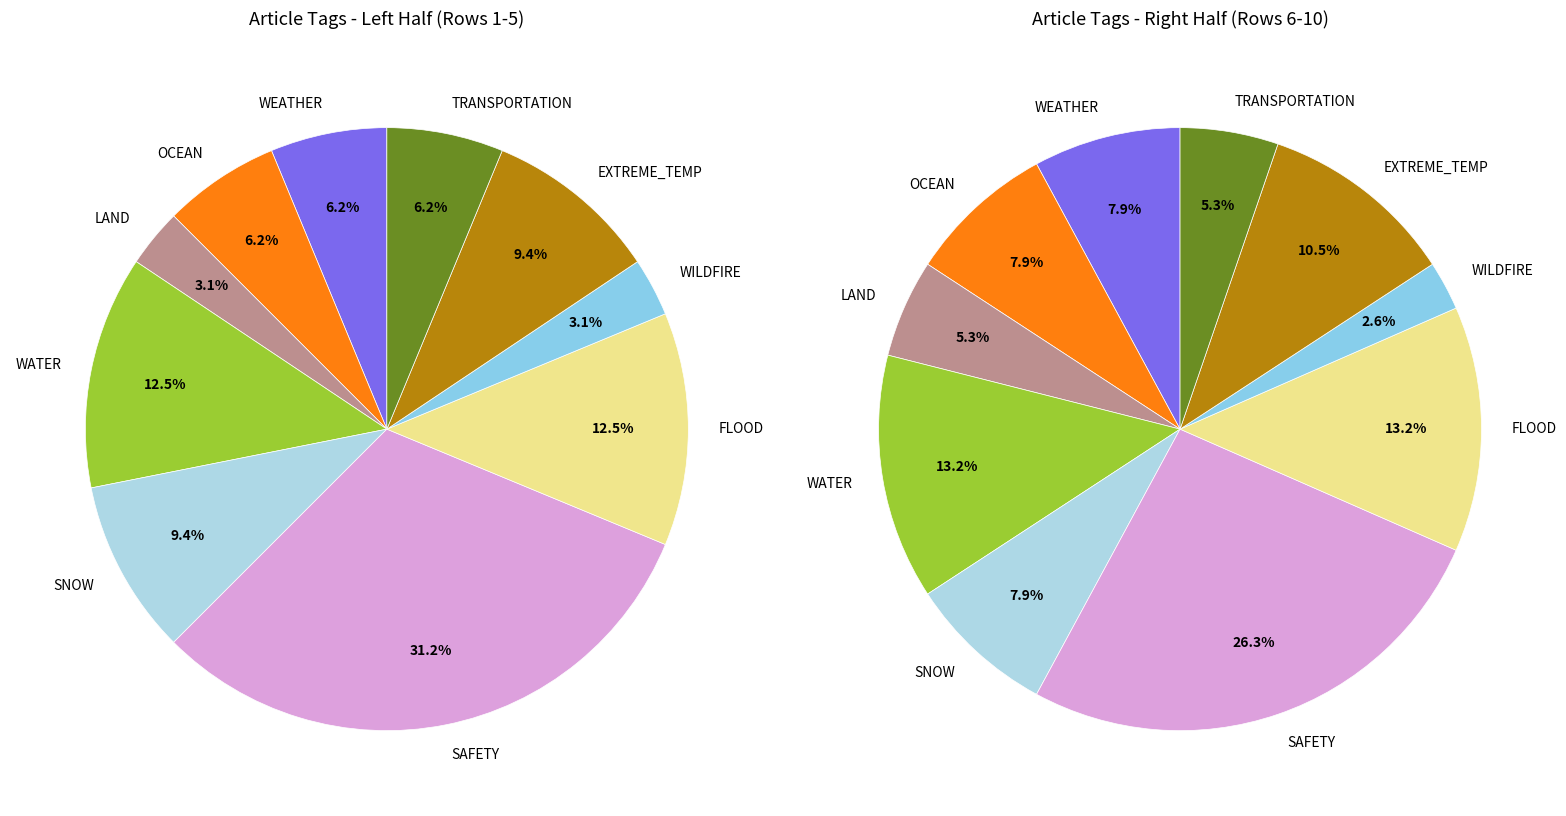

What is the difference between the highest and lowest values at 6?

1